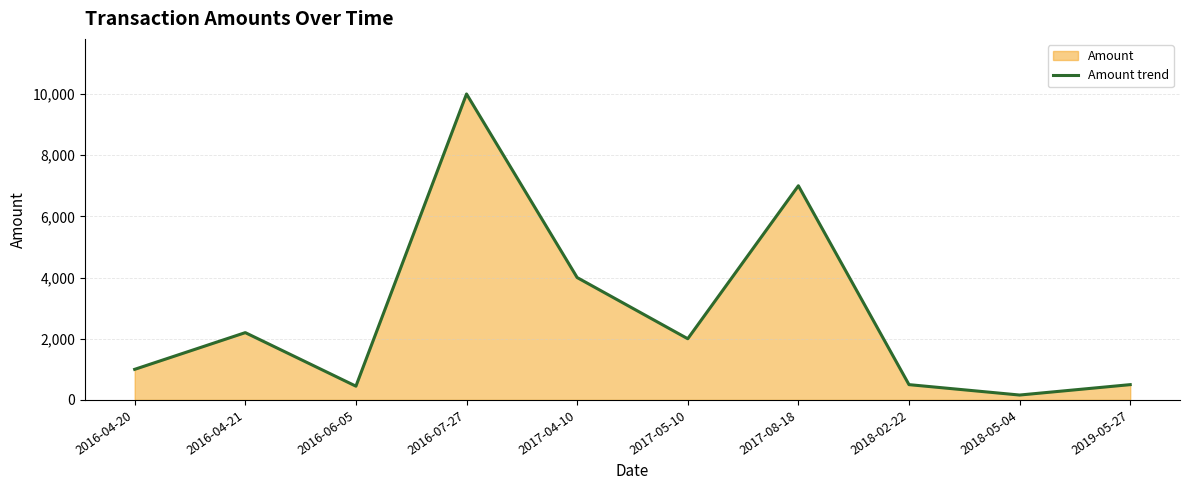

The value at 2017-08-18 is 7000. True or false?

True